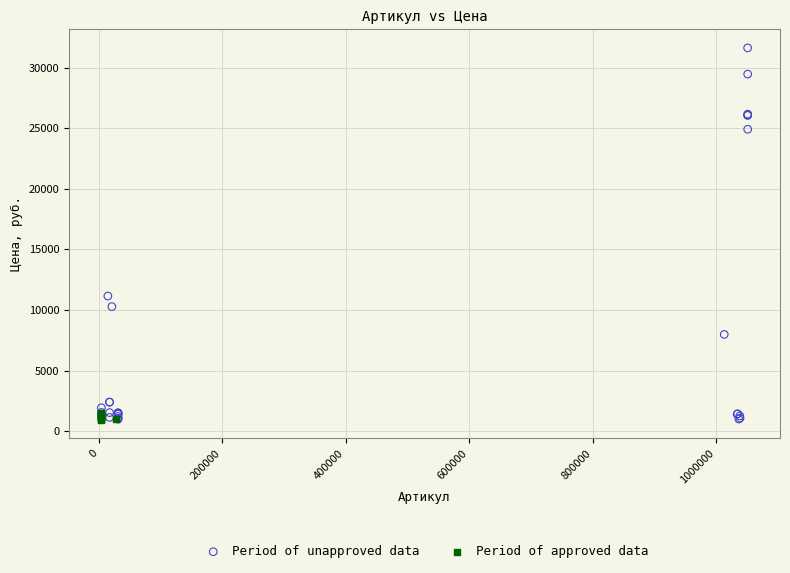

Which series reaches the maximum Y coordinate?

Period of unapproved data